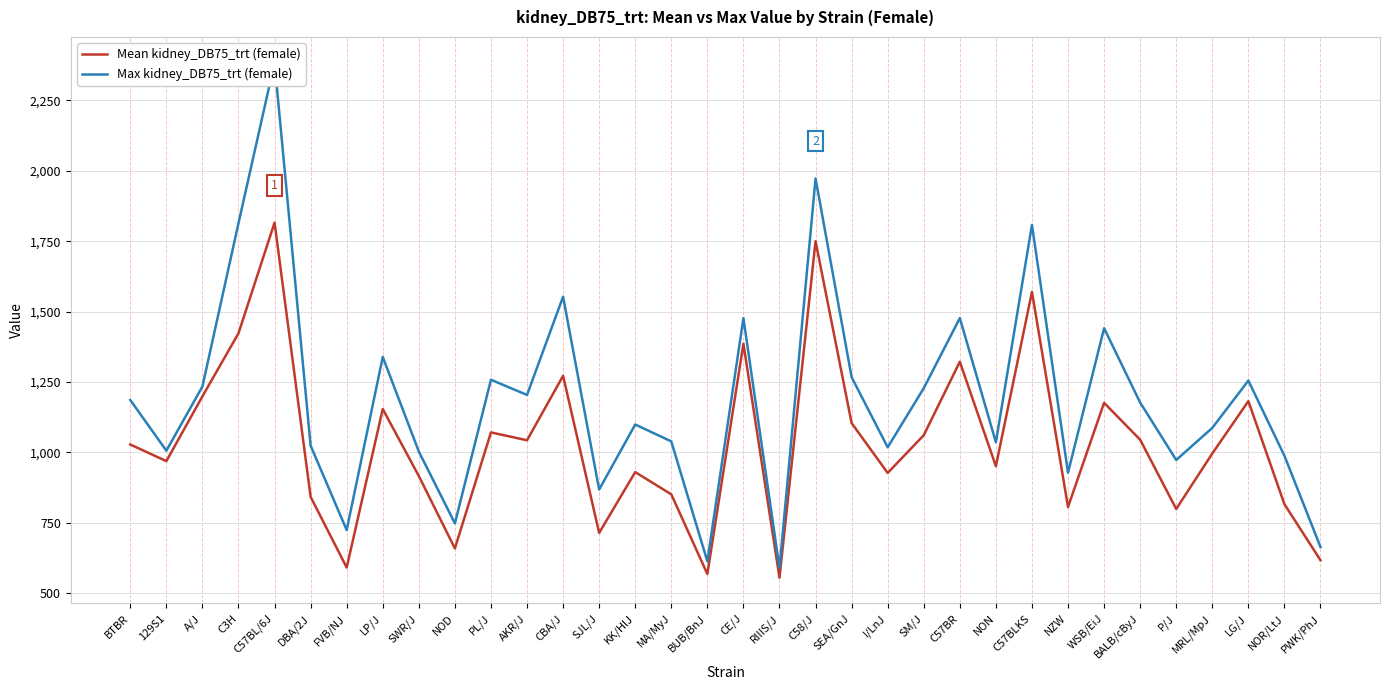

Which category has the highest value across all series?

C57BL/6J